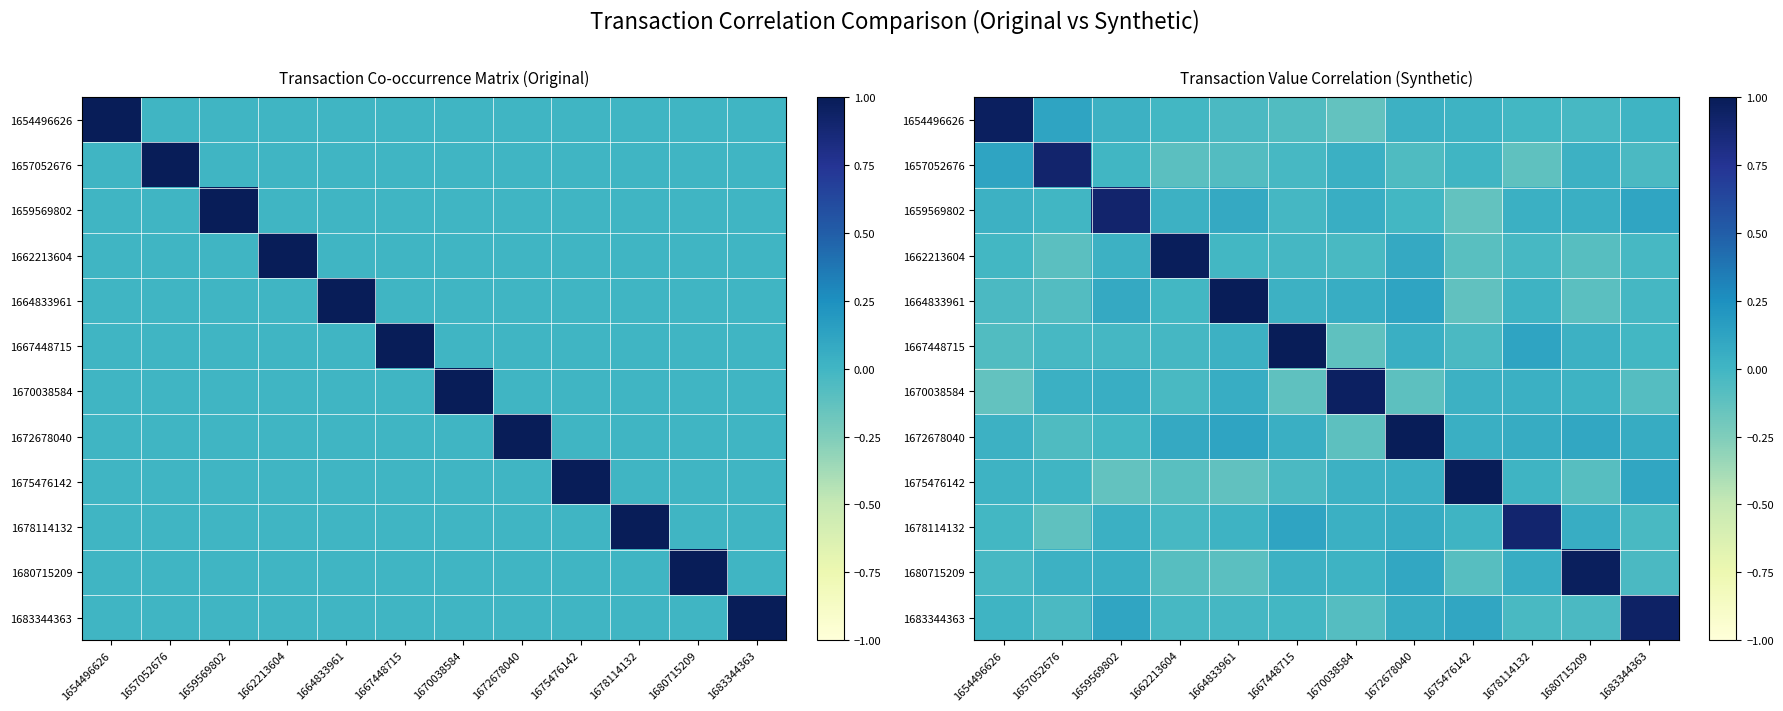

What is the highest value of the 1657052676 series?

0.9